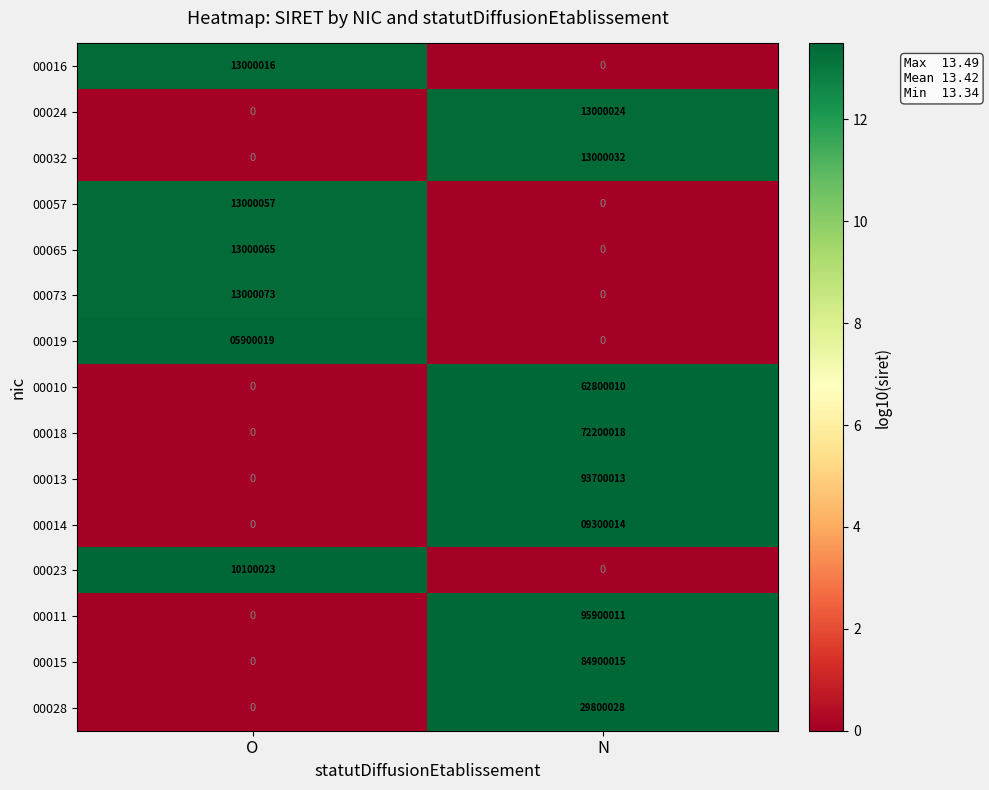

What value does the 00024 series have at N?

13000024